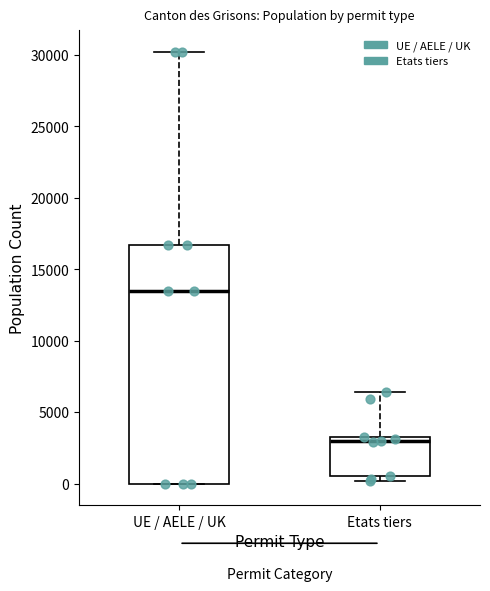

Where is the lower edge of the box for Etats tiers on the y-axis? The values are not printed on the chart, so give them approximately, as read against the axis.

500